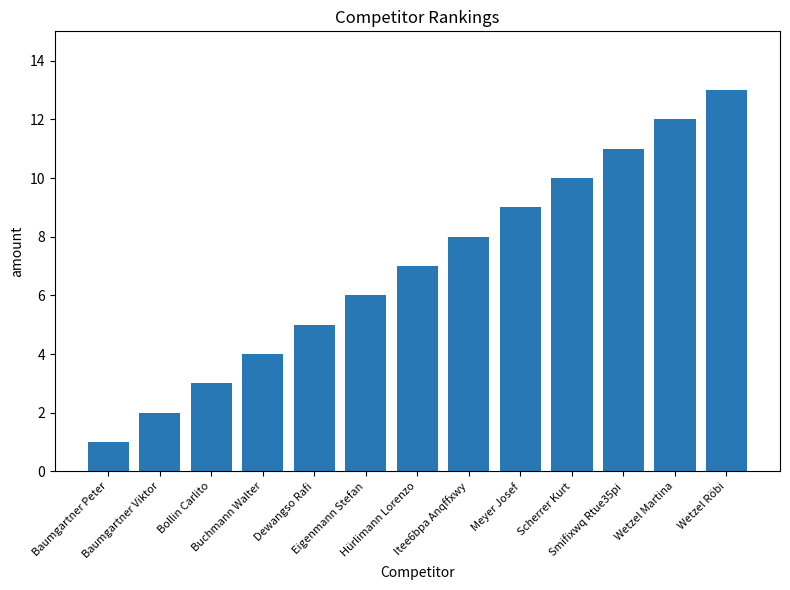

Where is the data nearest to the value 7?

Hürlimann Lorenzo